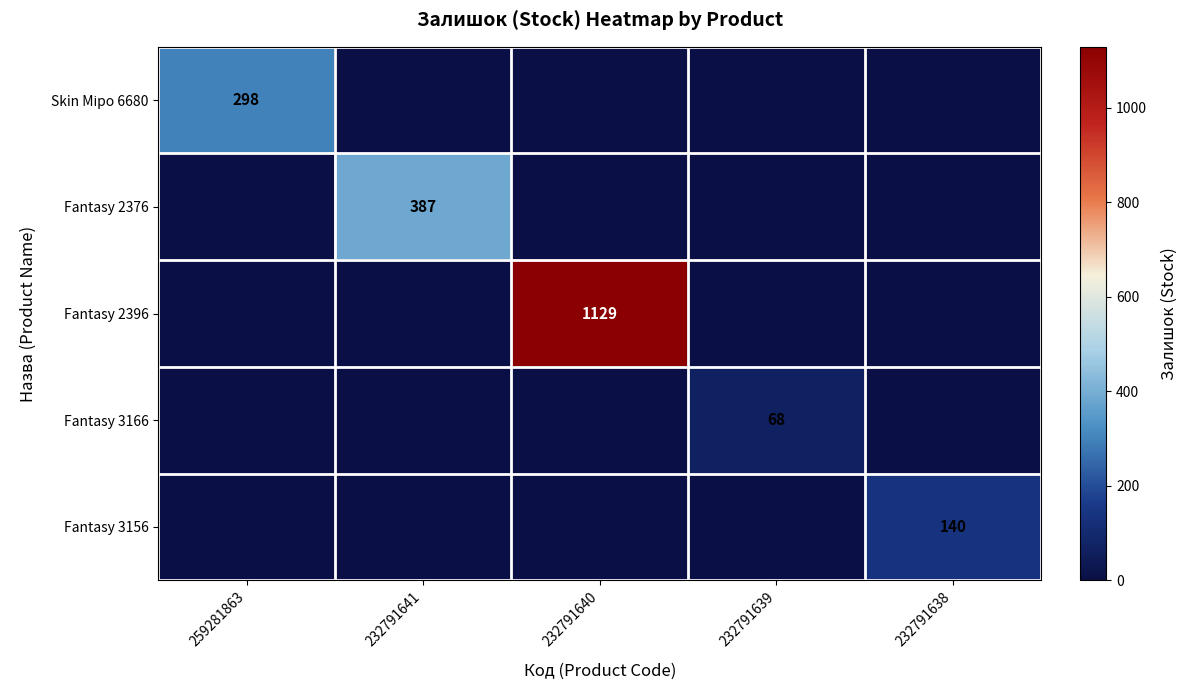

Is it true that Fantasy 3166 equals 21 at 232791639?

False